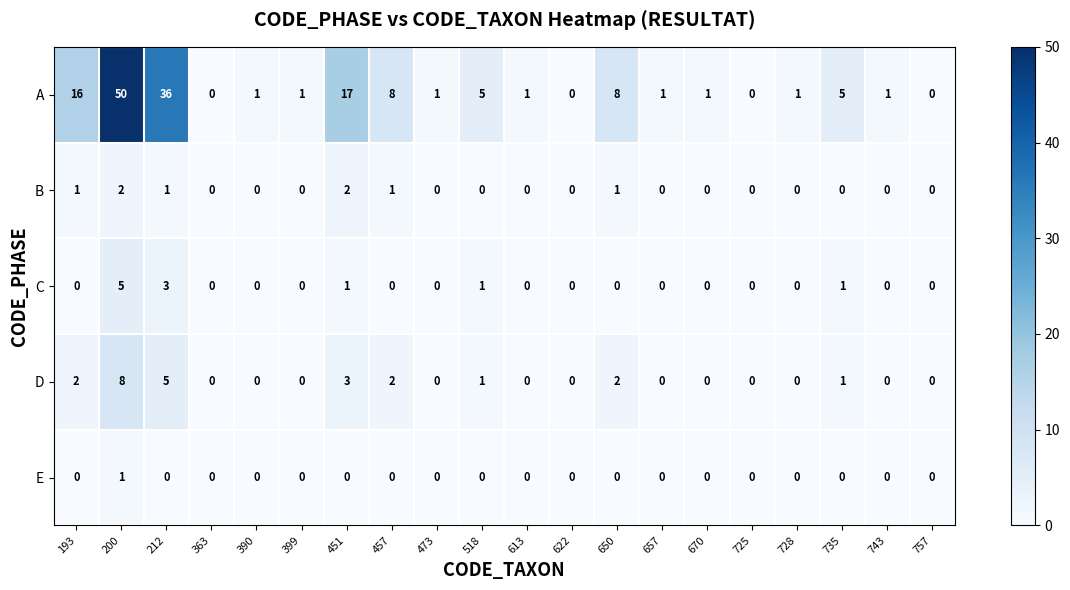

Which series changed the most between 451 and 757?

A